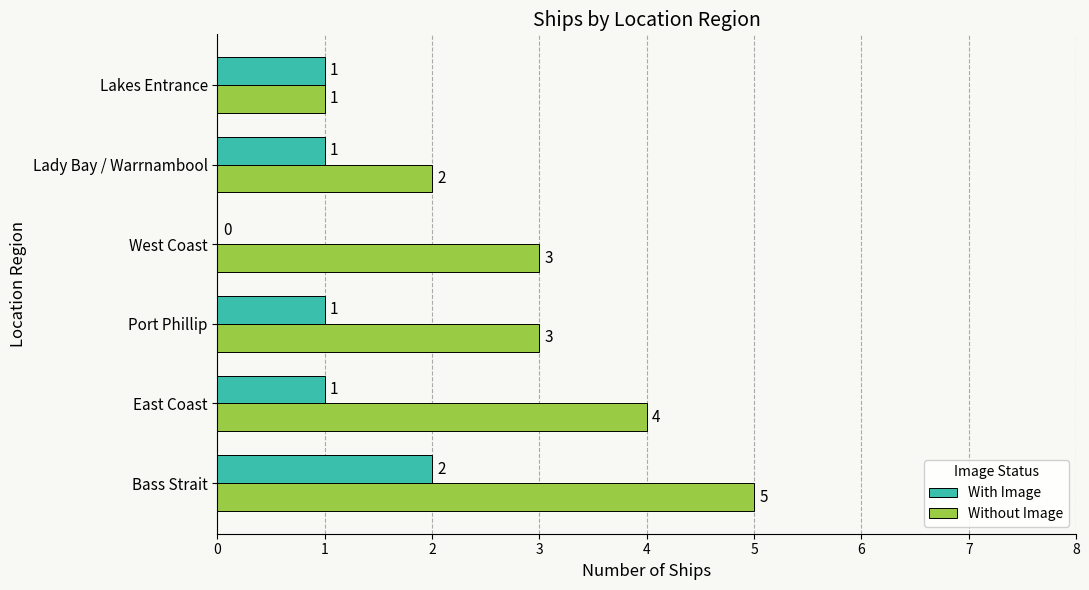

What is the highest value of the Without Image series?

5